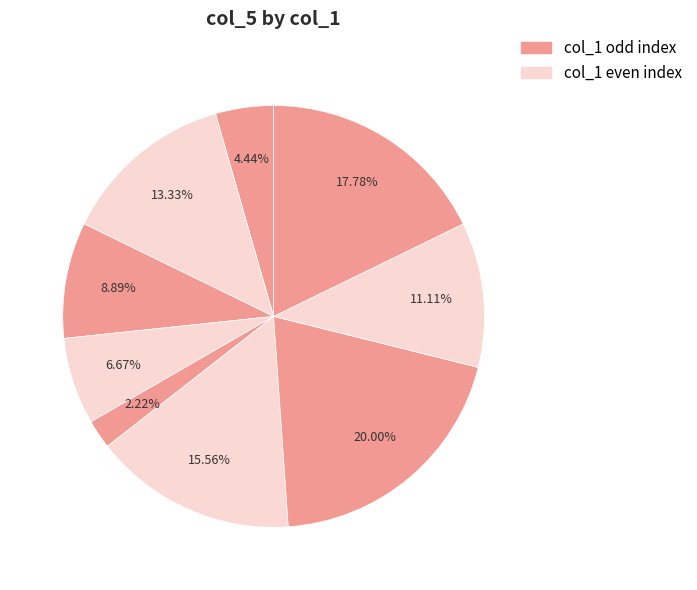

Which category has the smallest portion of the pie?

9